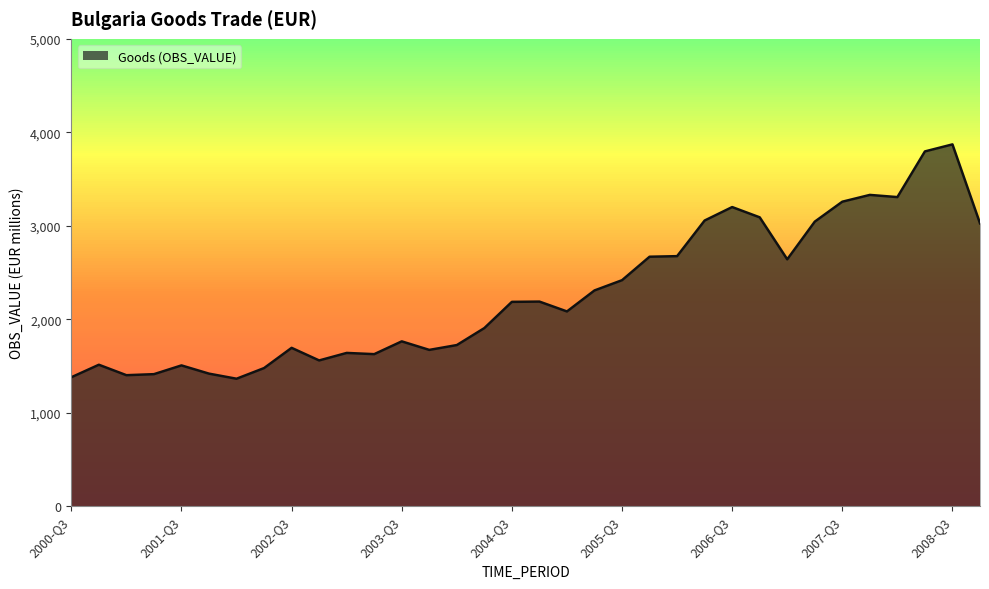

What is the difference between the maximum and minimum values?

2507.5